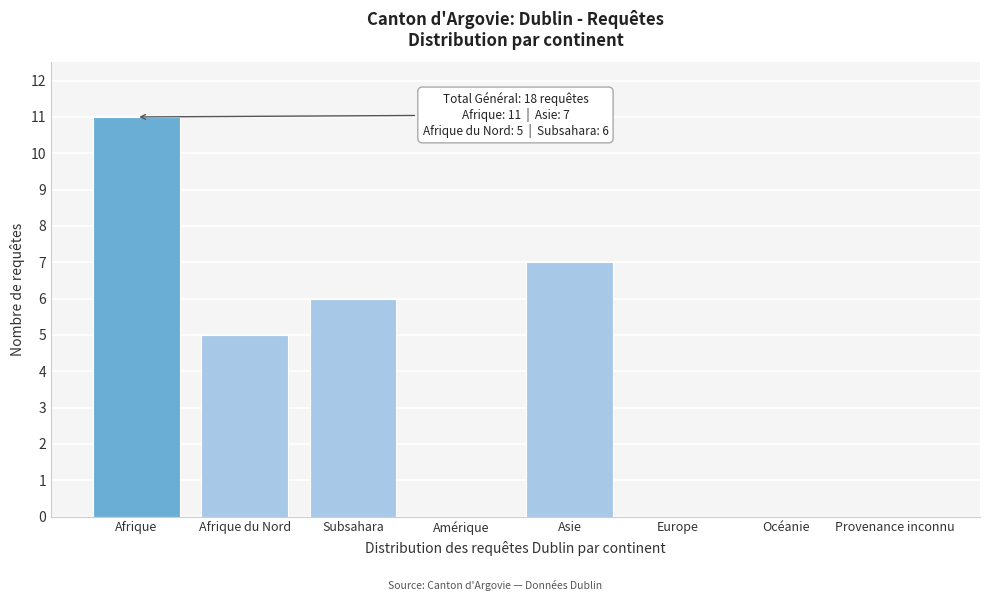

Reading left to right, extract all data points from this chart.

Afrique=11	Afrique du Nord=5	Subsahara=6	Amérique=0	Asie=7	Europe=0	Océanie=0	Provenance inconnu=0